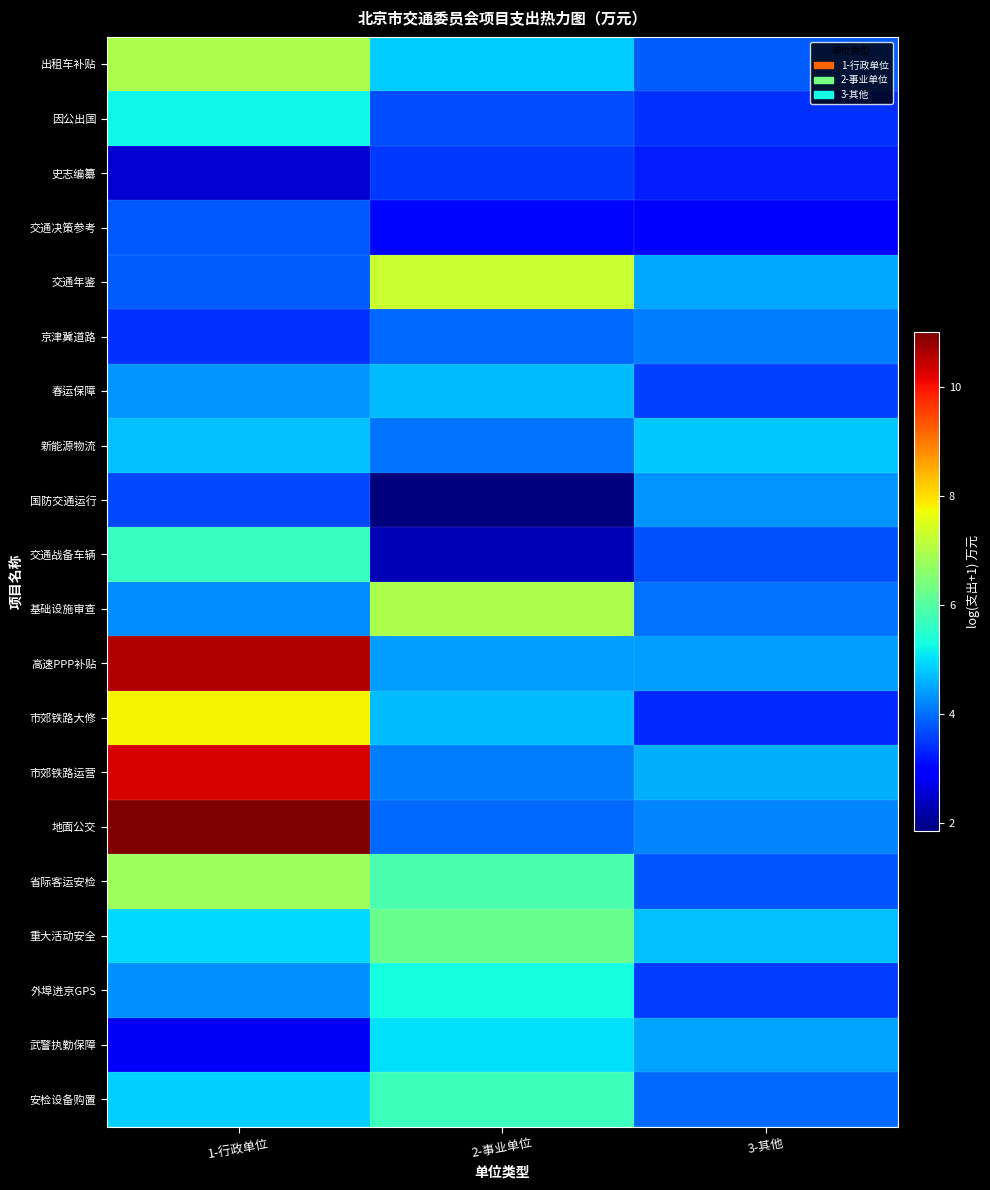

What is the spread (max minus min) of values at 1-行政单位?

8.5